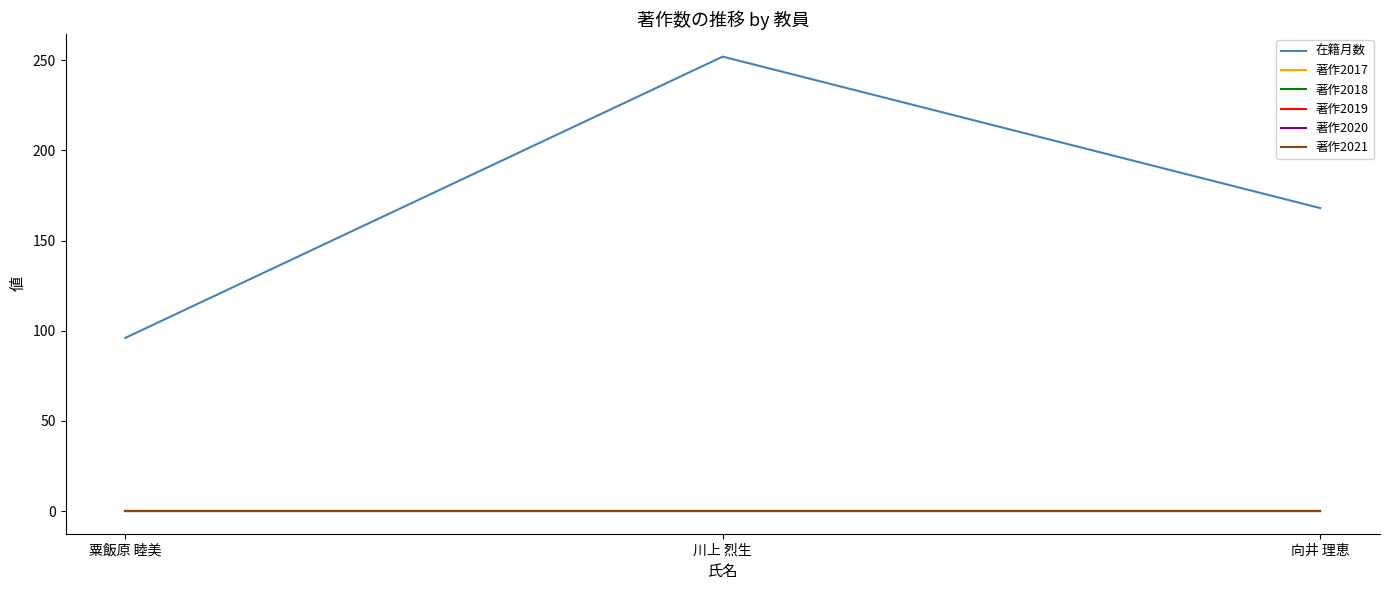

Which has a higher value, 川上 烈生 or 粟飯原 睦美?

川上 烈生